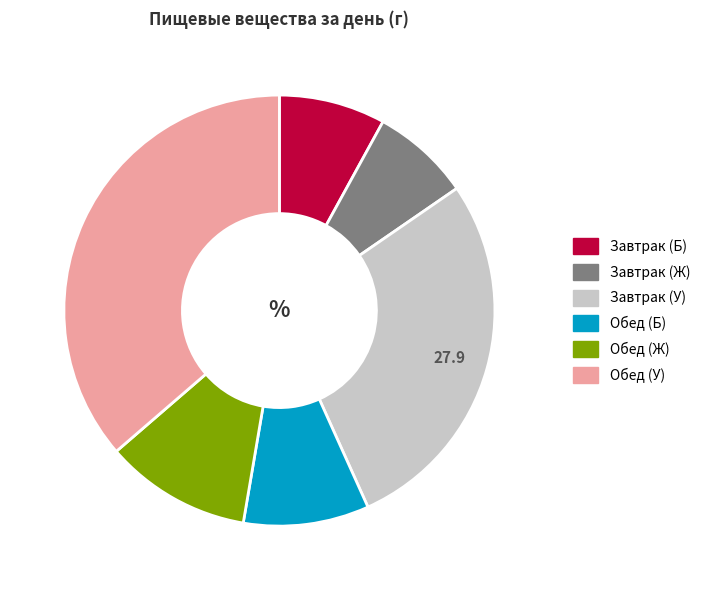

Combined, do Обед (Ж) and Завтрак (Б) account for over 50%?

No